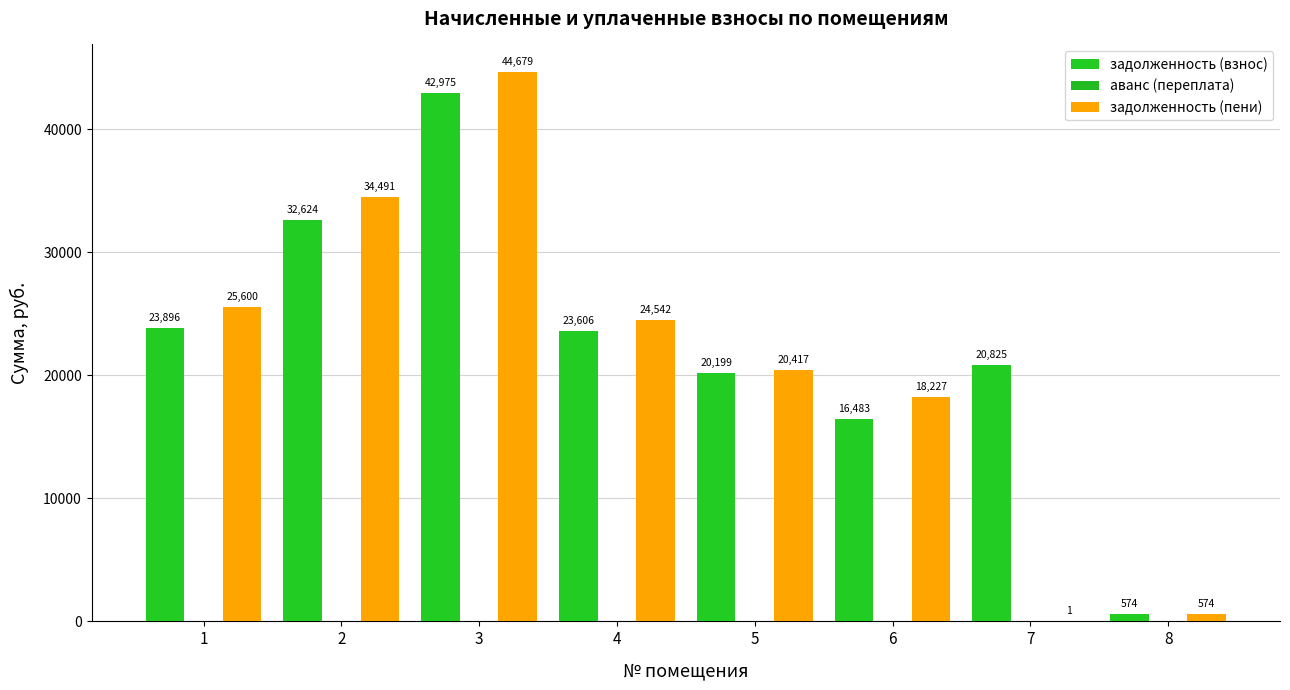

Where does the задолженность (пени) series first go above 24541?

1